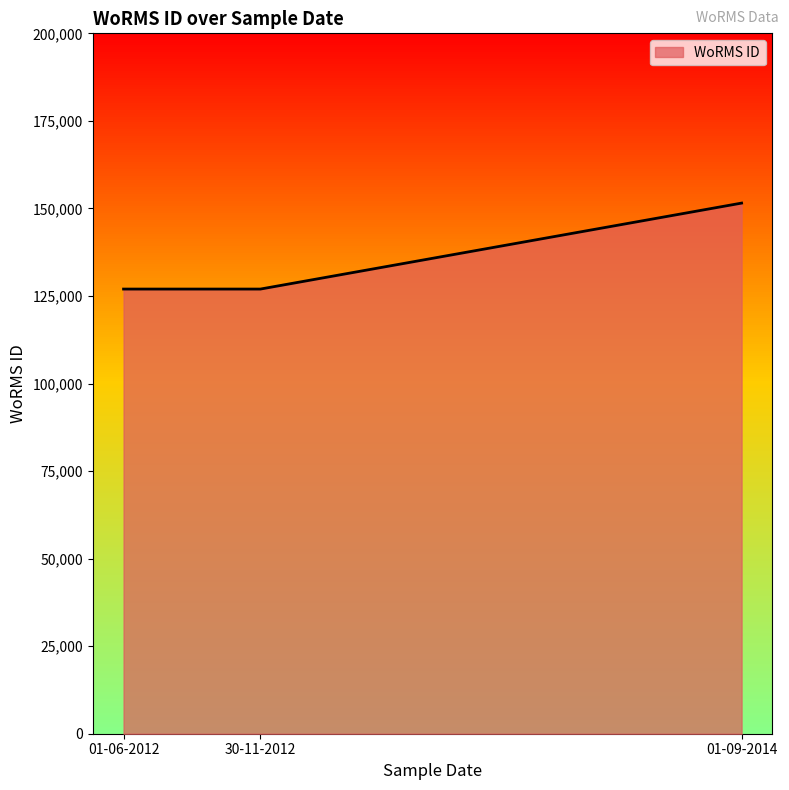

How many series are shown in this chart?

1